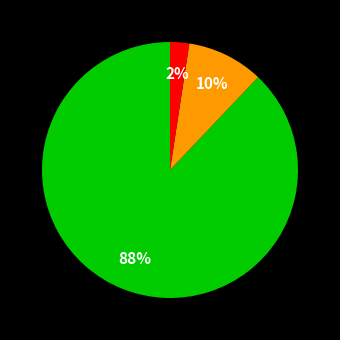

Is there a majority slice in this chart?

Yes